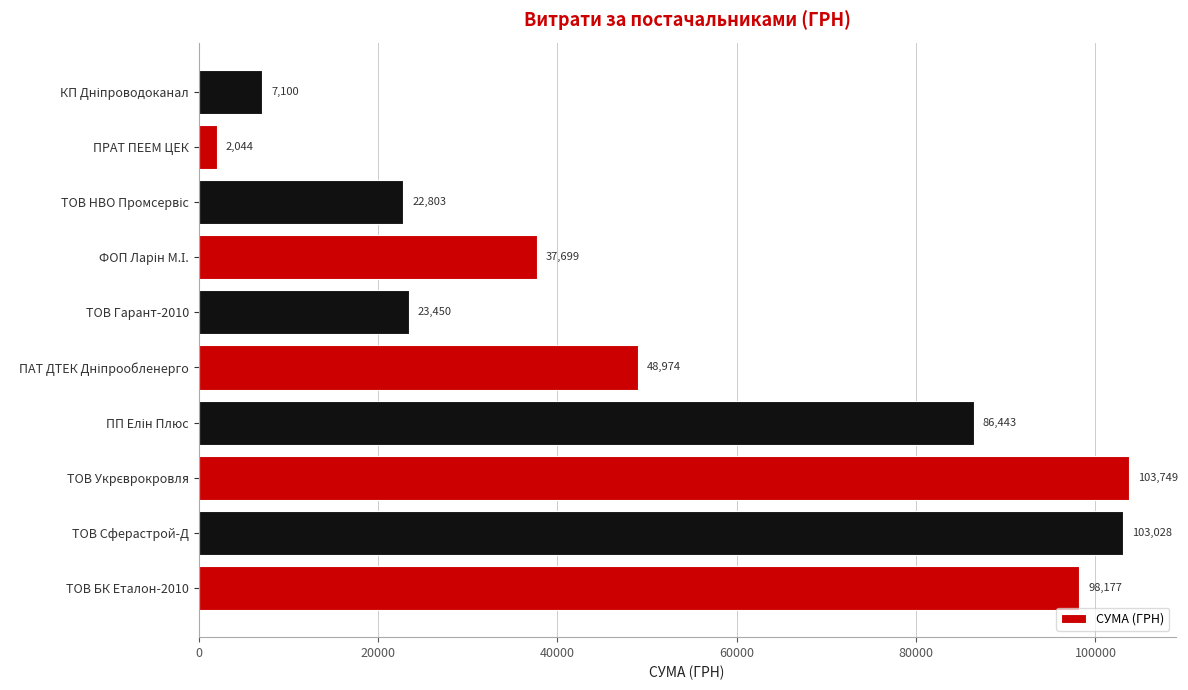

Are the bars horizontal?

Yes